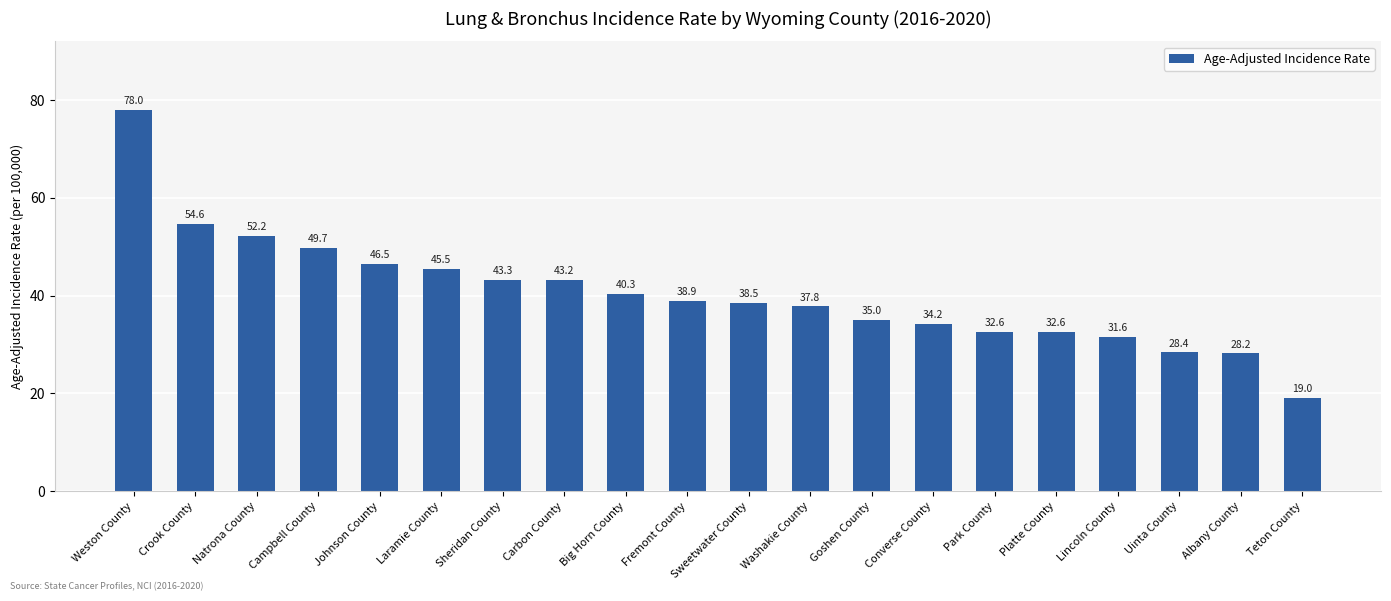

What is the sum of all values?

810.1